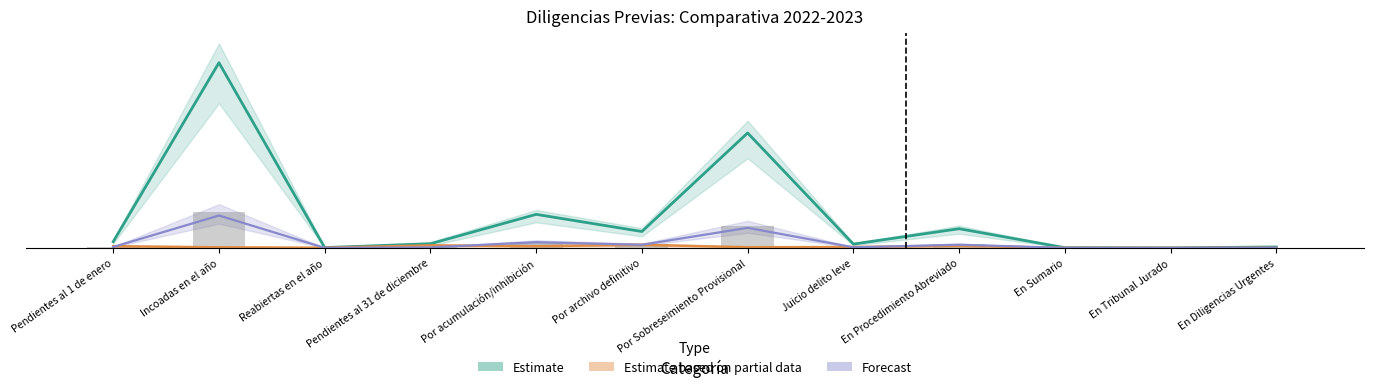

Is it true that 2023 equals 7399.3 at Por Sobreseimiento Provisional?

False